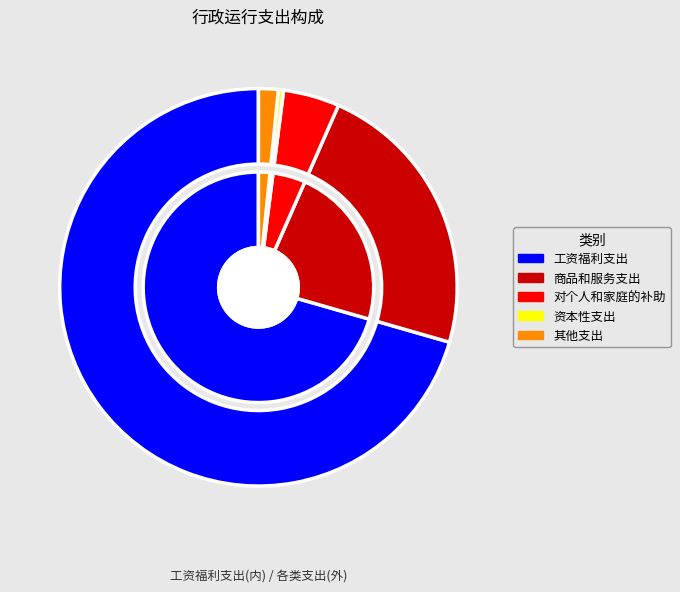

Is there any slice that represents more than half of the pie?

Yes